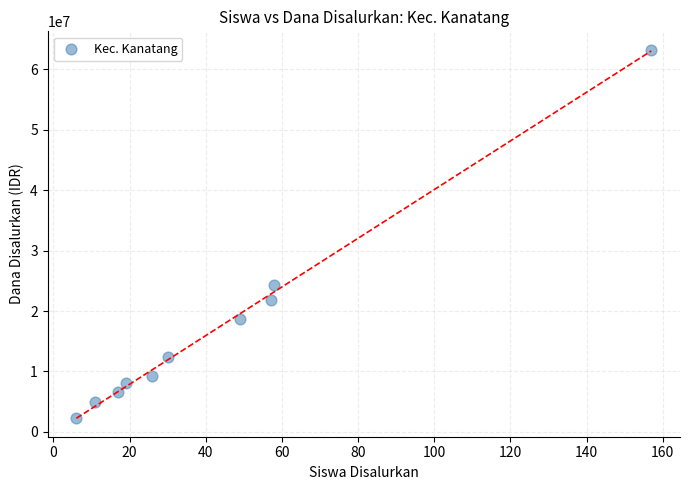

What Y value in the scatter plot is closest to 32737500?

24300000